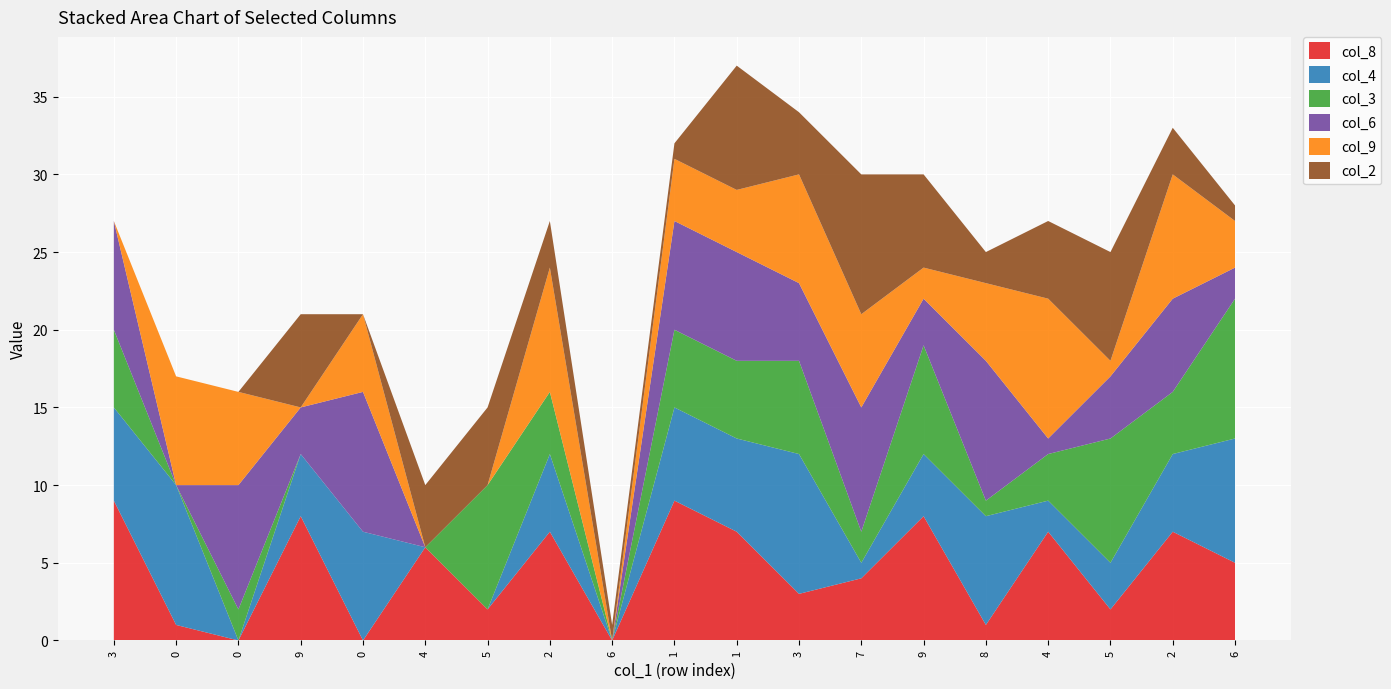

Reading left to right, transcribe all the data shown in this chart.

col_8: 9	1	0	8	0	6	2	7	0	9	7	3	4	8	1	7	2	7	5
col_4: 6	9	0	4	7	0	0	5	0	6	6	9	1	4	7	2	3	5	8
col_3: 5	0	2	0	0	0	8	4	0	5	5	6	2	7	1	3	8	4	9
col_6: 7	0	8	3	9	0	0	0	0	7	7	5	8	3	9	1	4	6	2
col_9: 0	7	6	0	5	0	0	8	0	4	4	7	6	2	5	9	1	8	3
col_2: 0	0	0	6	0	4	5	3	1	1	8	4	9	6	2	5	7	3	1